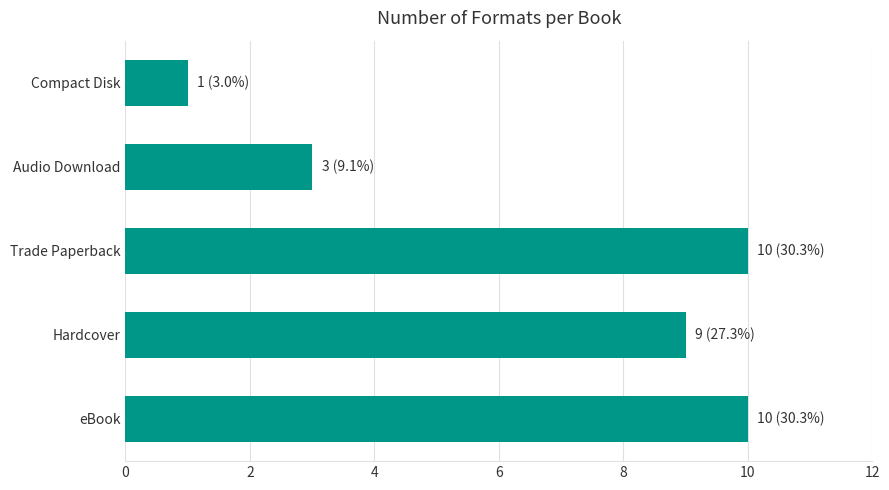

Reading top to bottom, list all the values displayed in this chart.

1	3	10	9	10